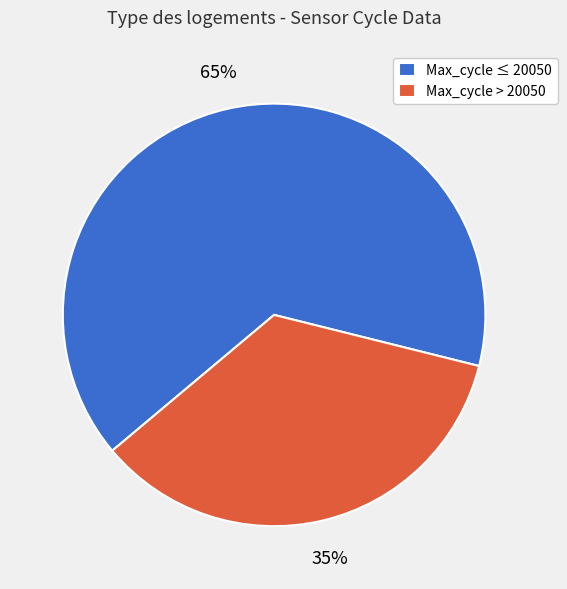

Which has a higher value, Max_cycle ≤ 20050 or Max_cycle > 20050?

Max_cycle ≤ 20050